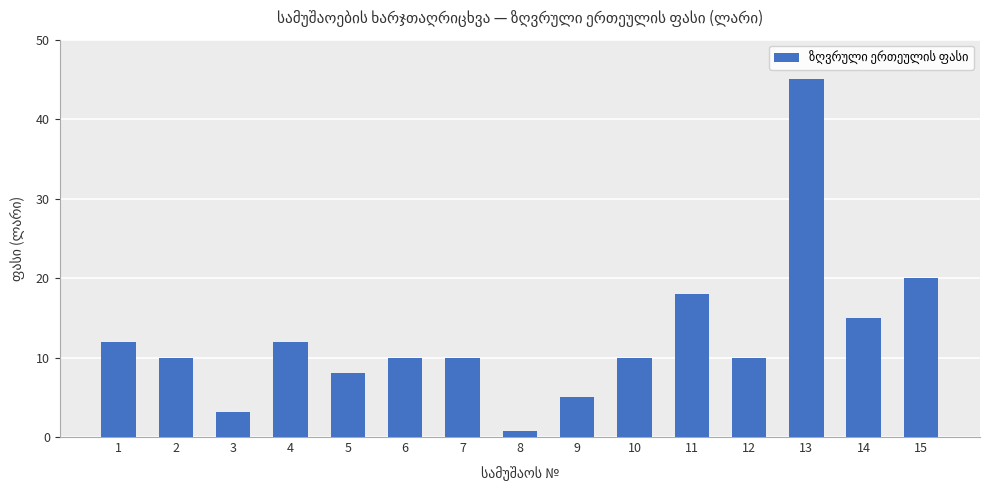

Reading left to right, extract all data points from this chart.

12.0	10.0	3.2	12.0	8.0	10.0	10.0	0.8	5.0	10.0	18.0	10.0	45.0	15.0	20.0